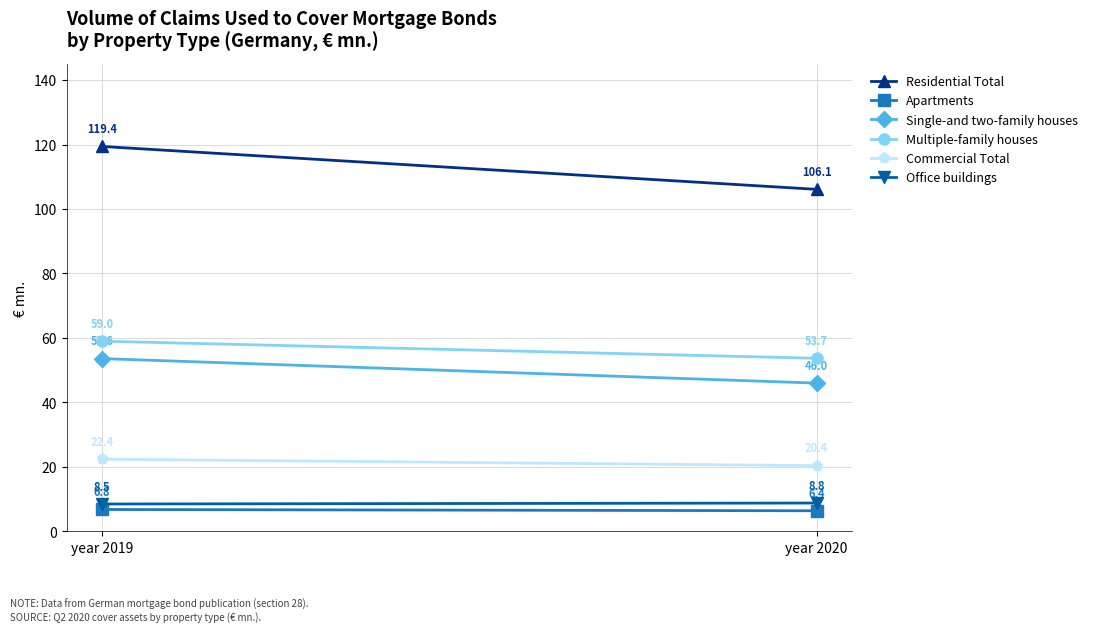

What is the minimum value for Office buildings?

8.5